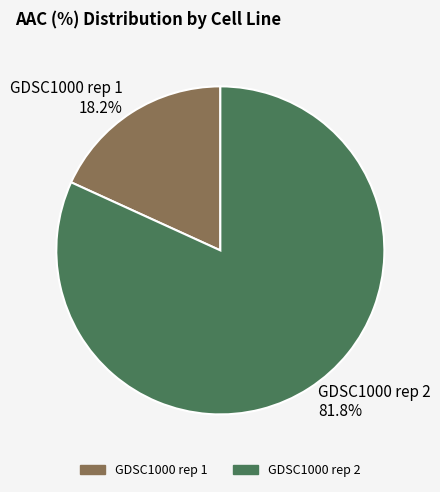

Does GDSC1000 rep 1 represent more than half of the total?

No